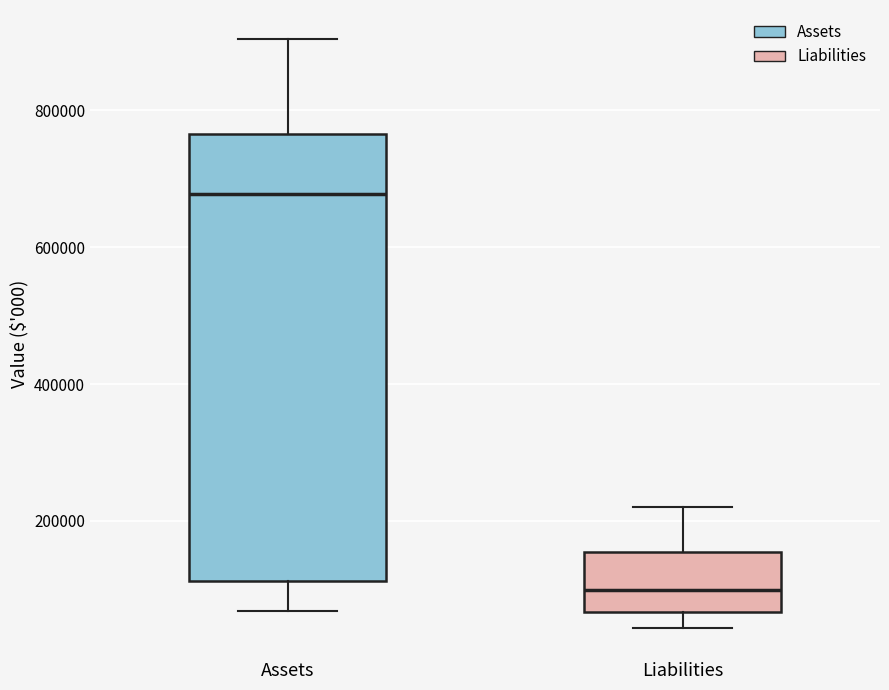

Reading left to right, transcribe this box plot: for each box, give where its median line is, the range the box spans, and where its two whiskers end, as read against the y-axis. The values are not printed on the chart, so give them approximately, as read against the axis.

Assets: median 680000, box 120000 to 760000, whiskers 60000 to 900000
Liabilities: median 100000, box 60000 to 160000, whiskers 40000 to 220000